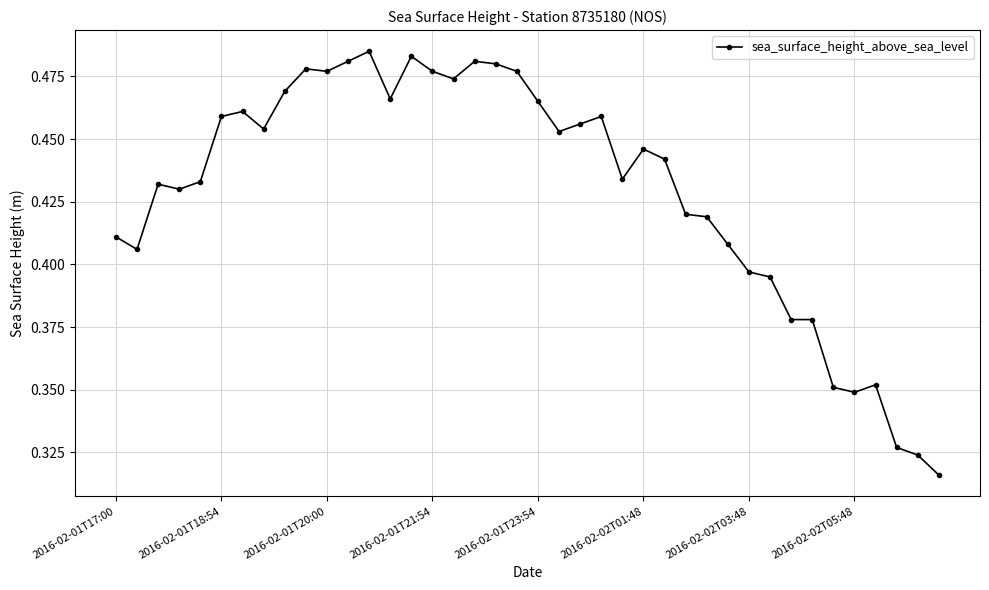

How many values are between 0 and 1?

40